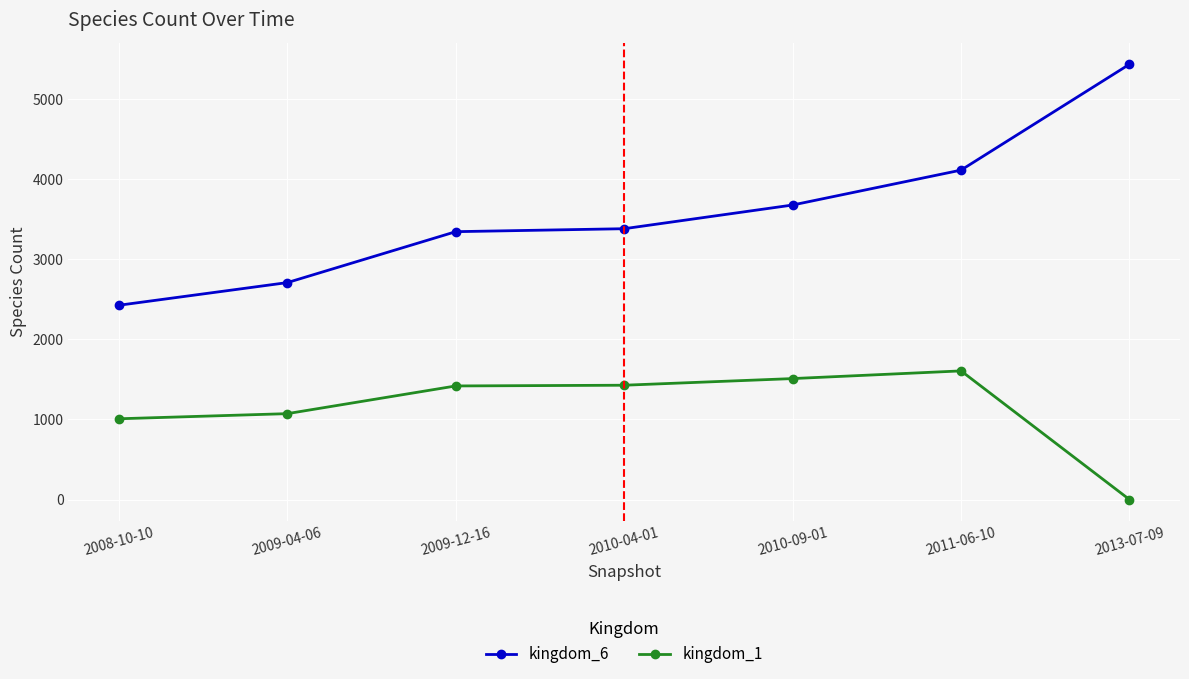

Which series has the widest spread of values?

kingdom_6